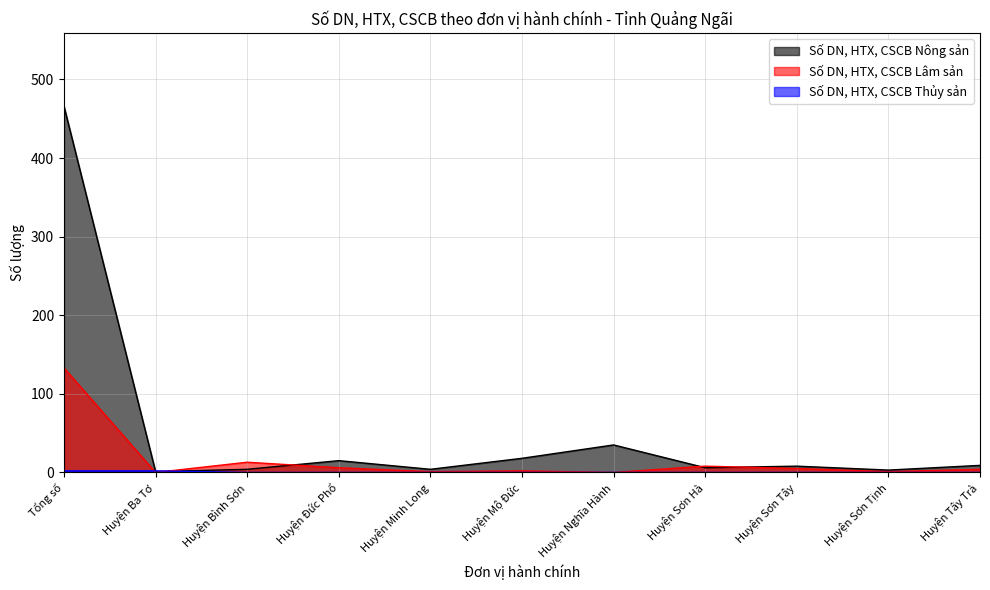

What is the difference between the highest and lowest values at Huyện Đức Phổ?

15